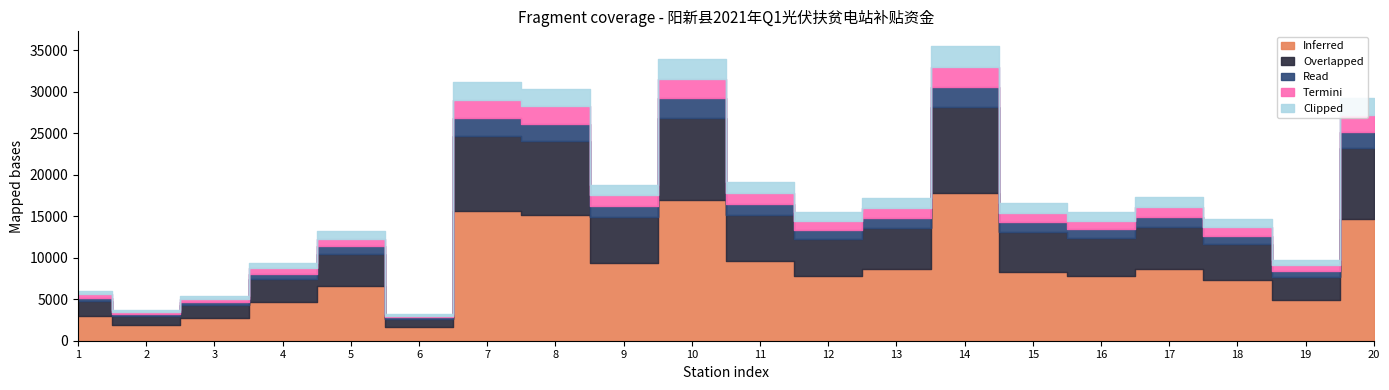

What is the lowest value of the Overlapped series?

948.8